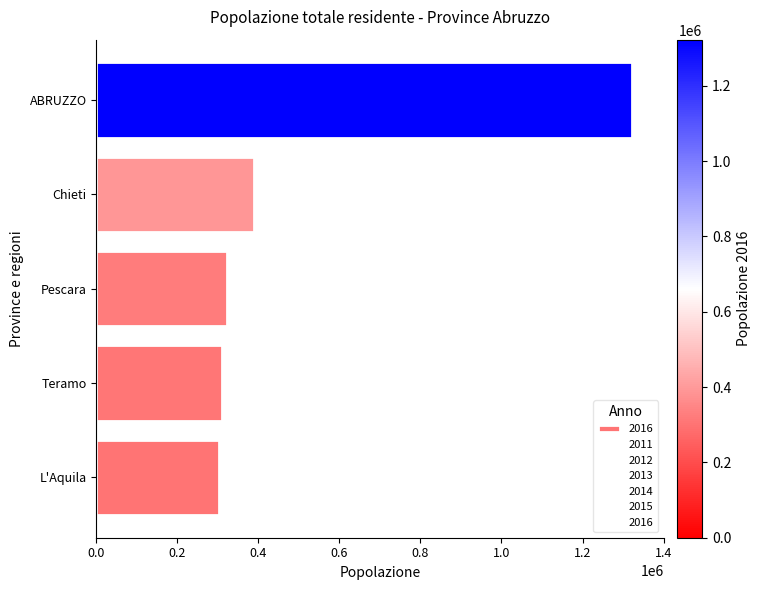

What is the sum of all 2016 values?

2644494